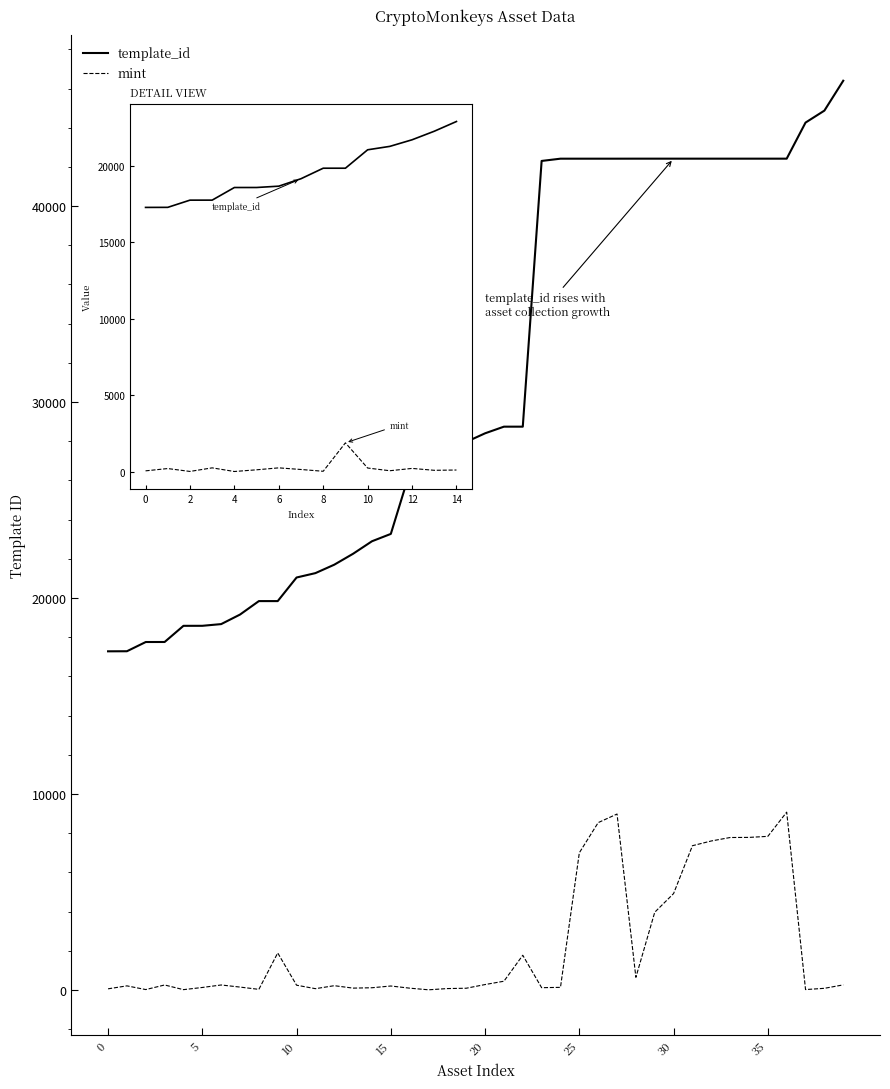

Which has a higher value, 30 or 10?

30